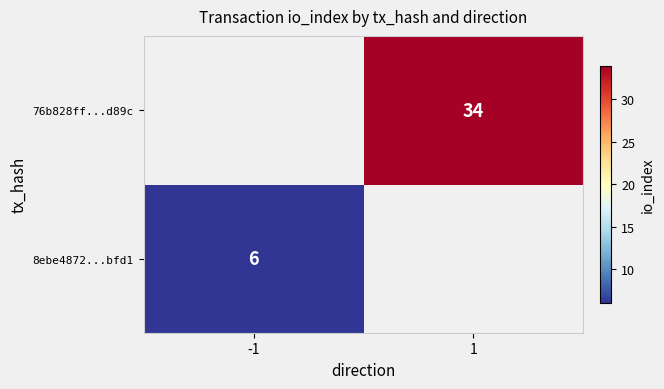

The 76b828ff...d89c series shows 60 at 1. True or false?

False